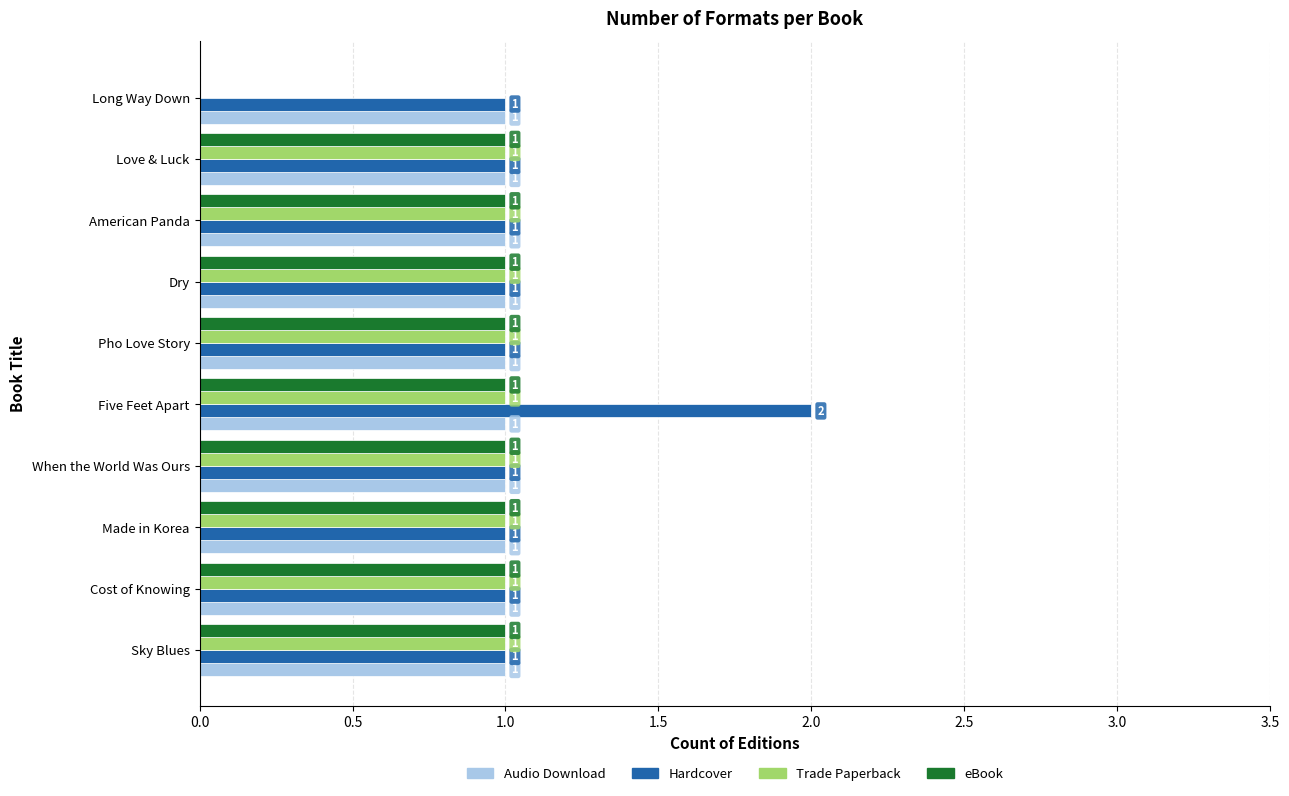

Between Five Feet Apart and Dry, which series saw the biggest shift?

Hardcover